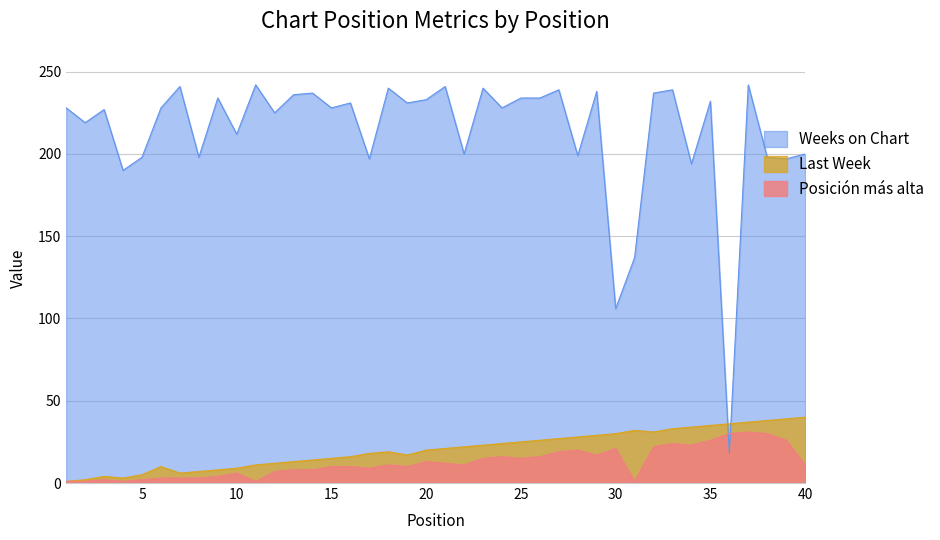

Rank the series at 2 from lowest to highest value.

Posicion mas alta, Last Week, Weeks on Chart